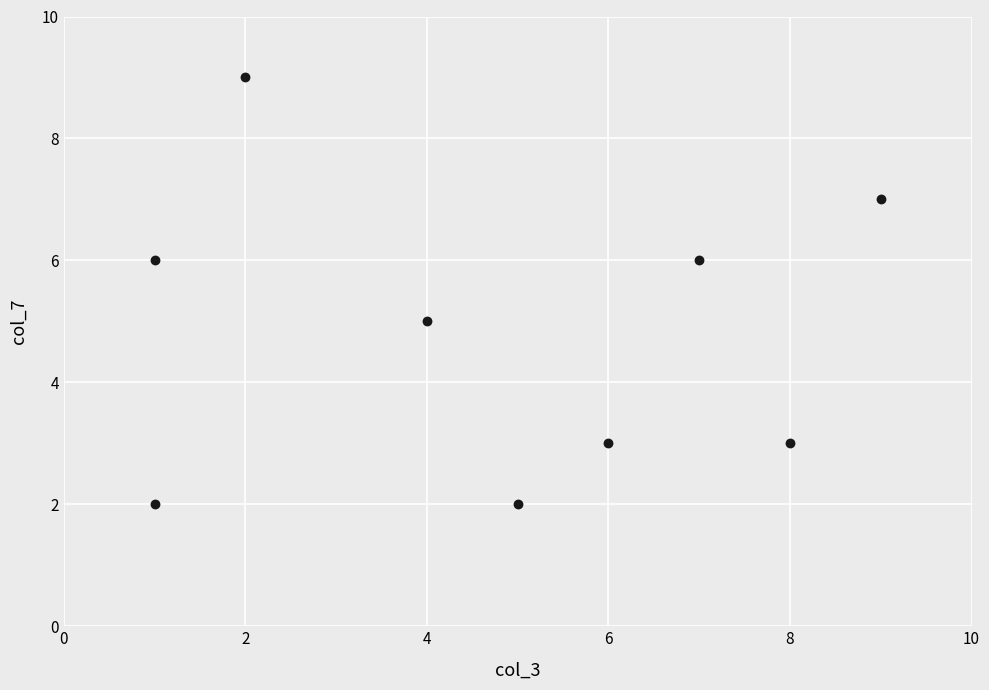

What is the range of X values (max minus min)?

8